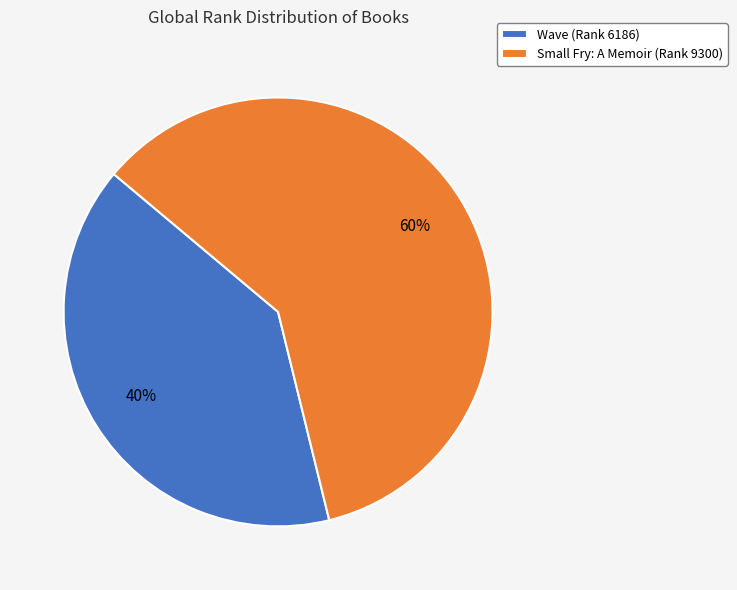

To the nearest percent, what portion does Wave (Rank 6186) represent?

40%